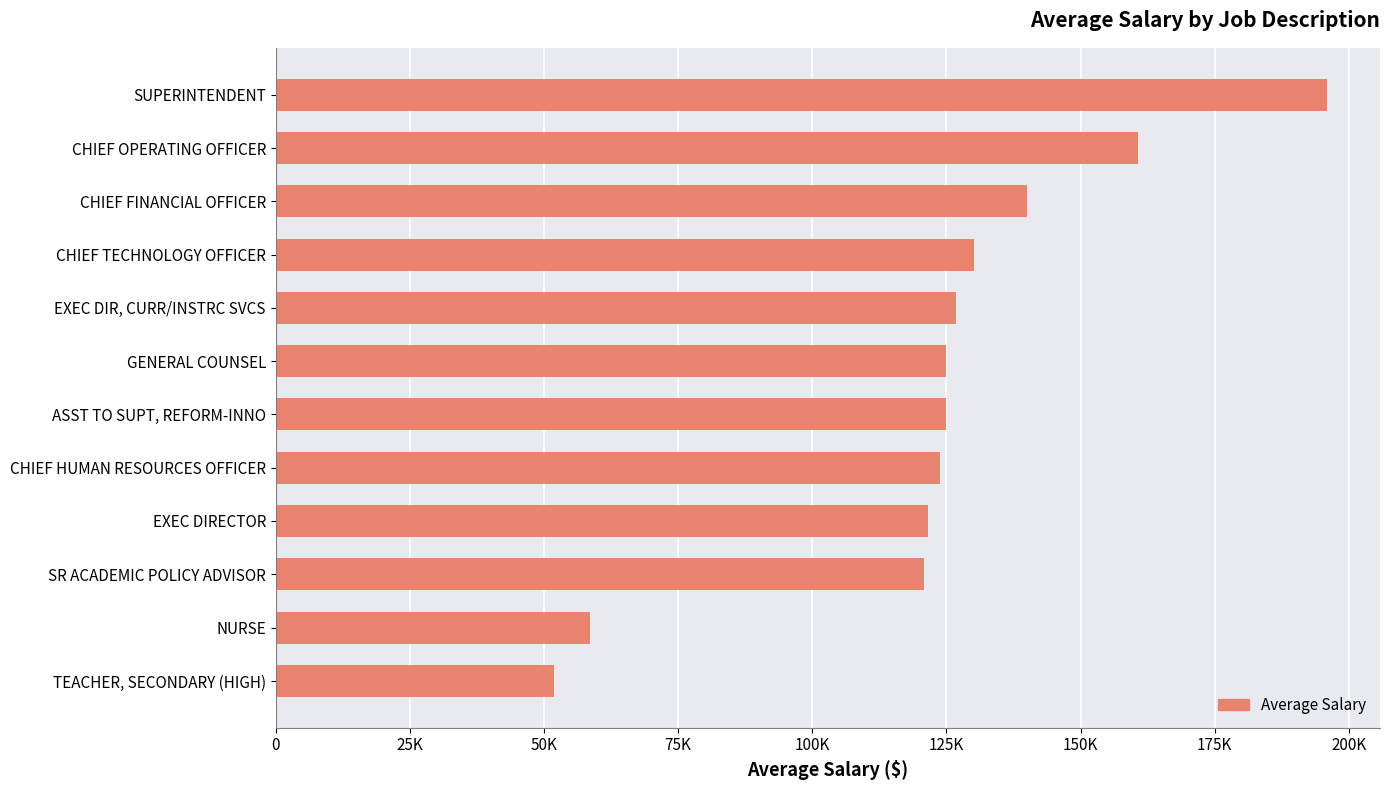

Does the chart contain any negative values?

No